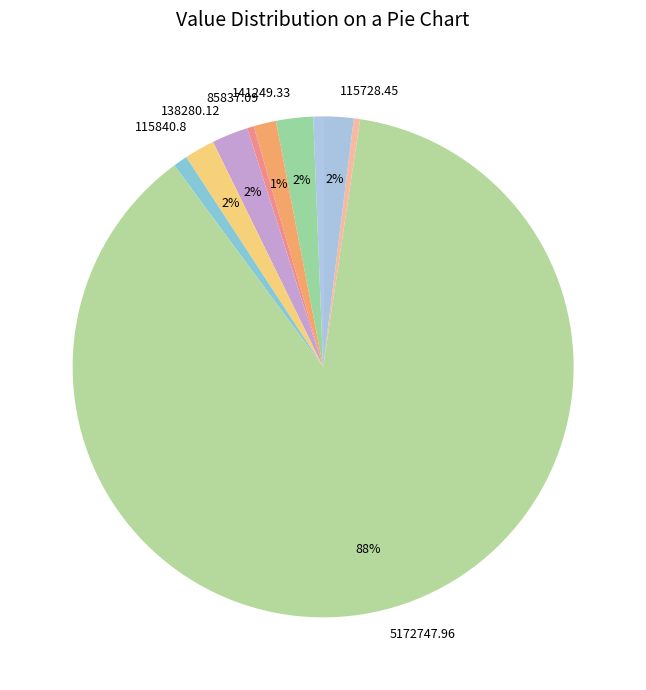

How many slices are in this pie chart?

10